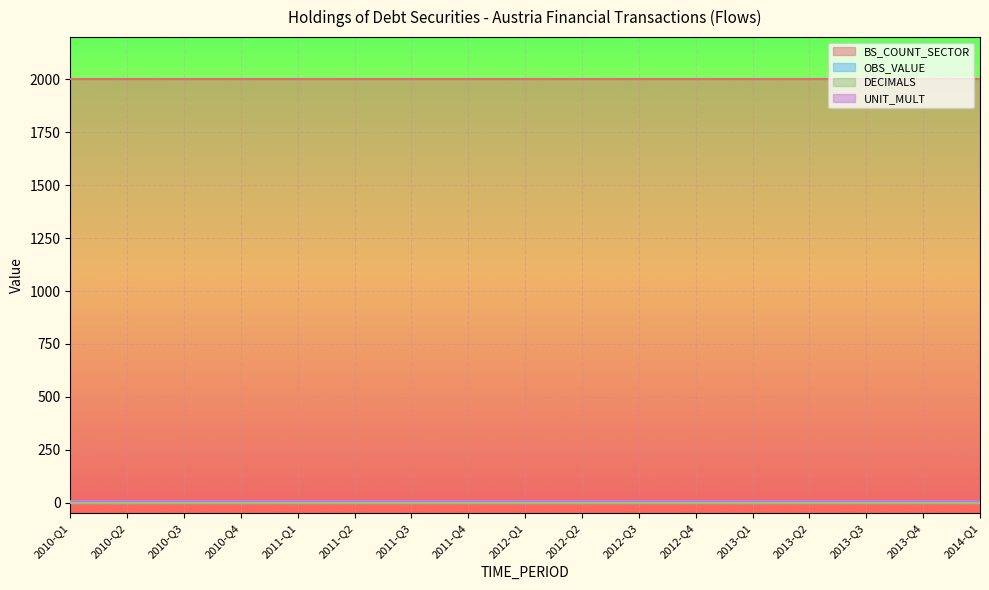

True or false: UNIT_MULT has more than 1 interior local peaks.

False